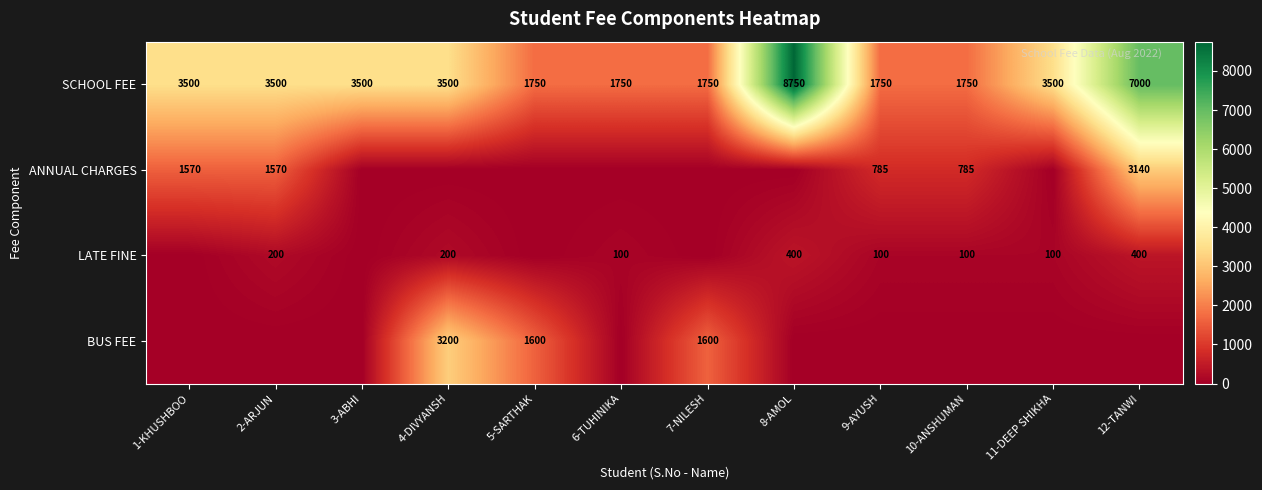

What is the sum of all SCHOOL FEE values?

42000